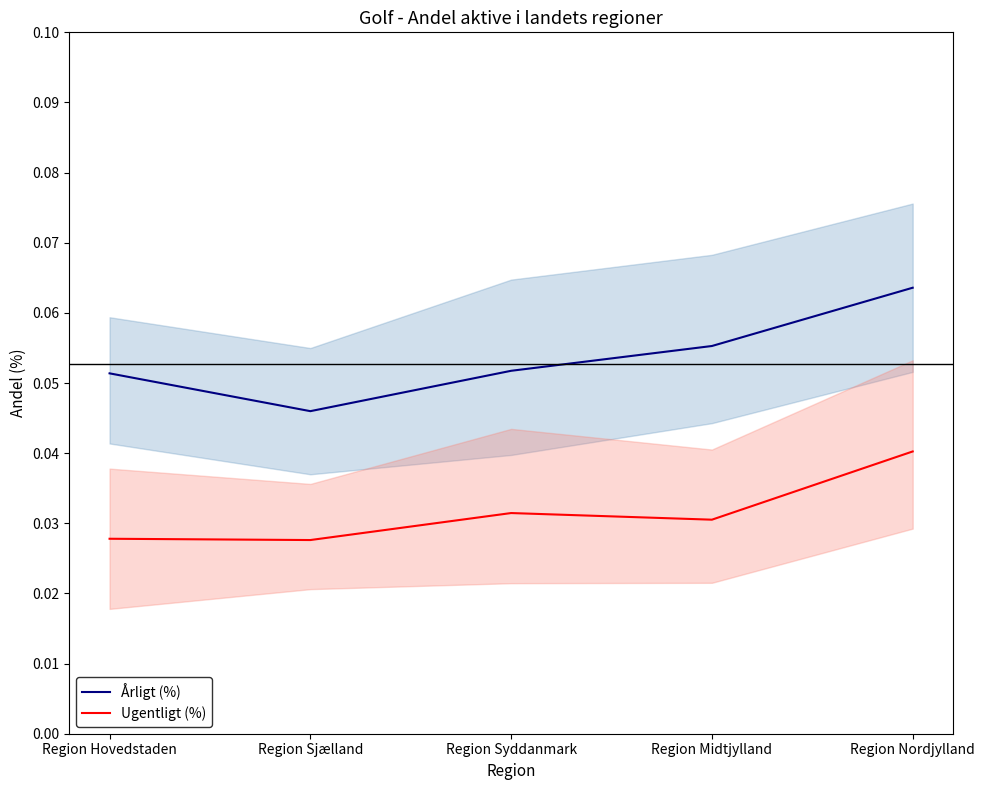

Which series has the largest total across all categories?

Årligt (%)